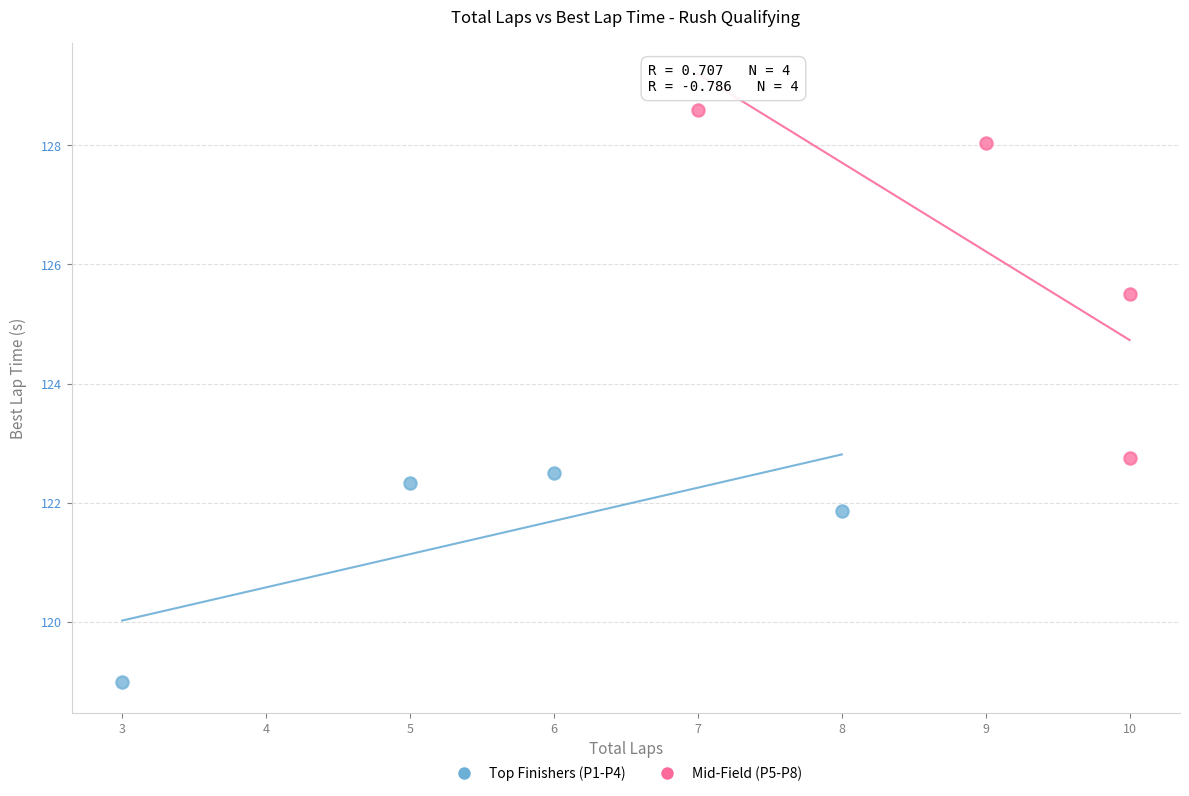

Which series contains the highest Y value?

Mid-Field (P5-P8)